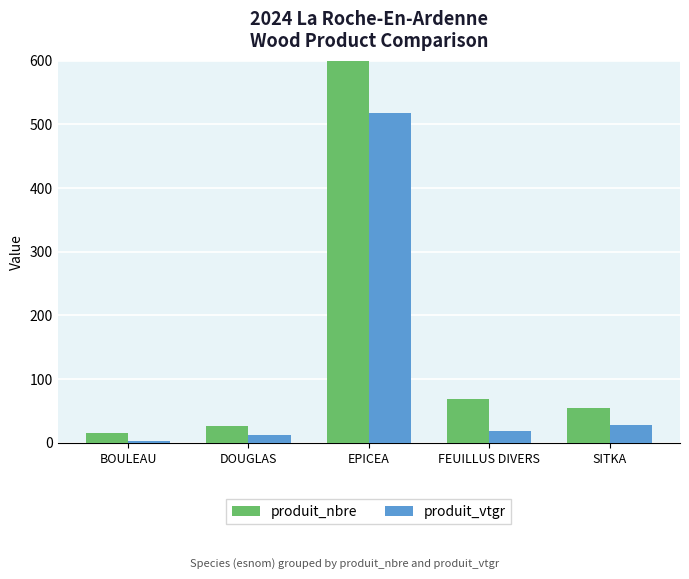

What is the spread (max minus min) of values at EPICEA?

597.3